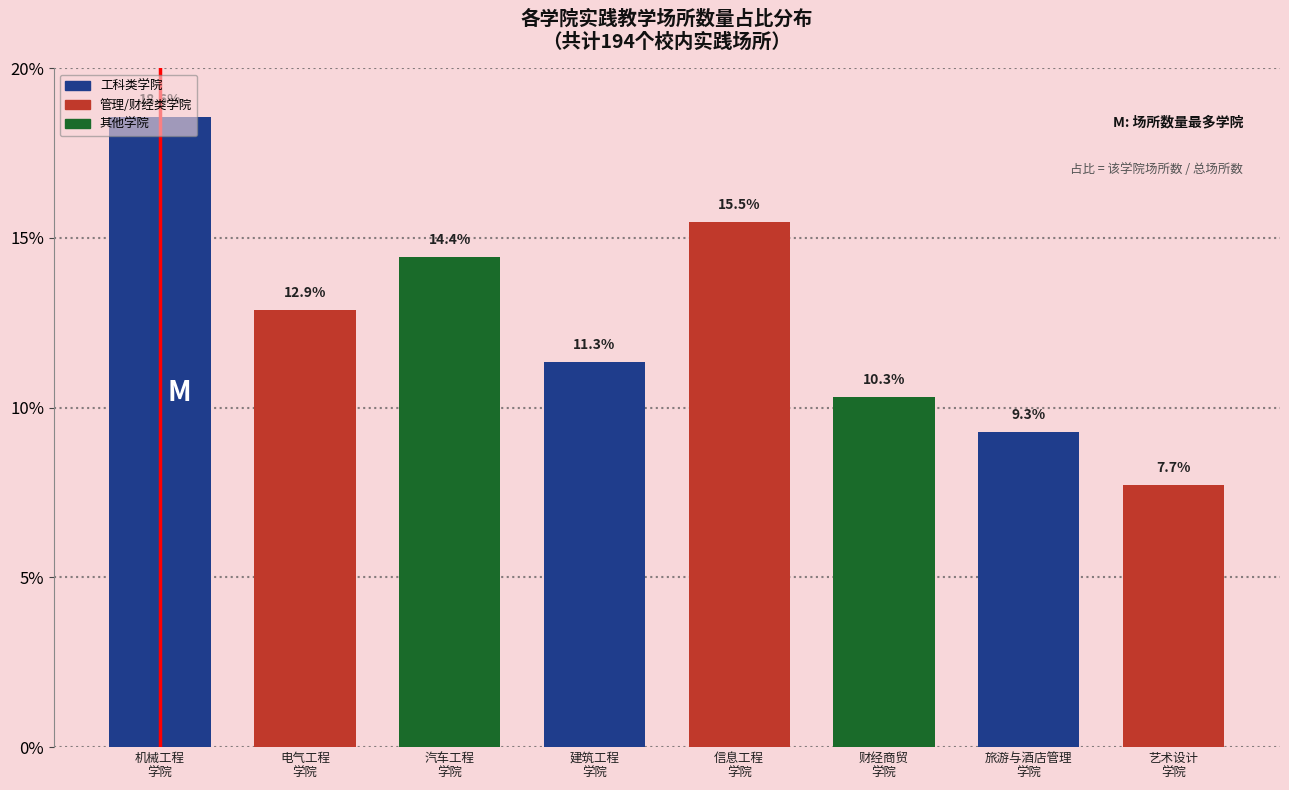

What is the smallest value displayed?

7.7